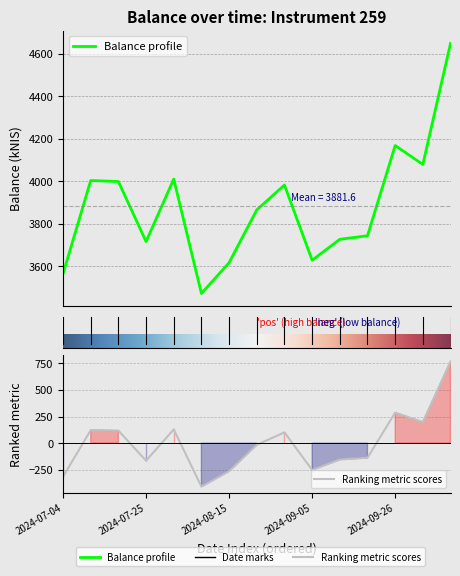

Where does the data first go above 3865?

2024-07-11